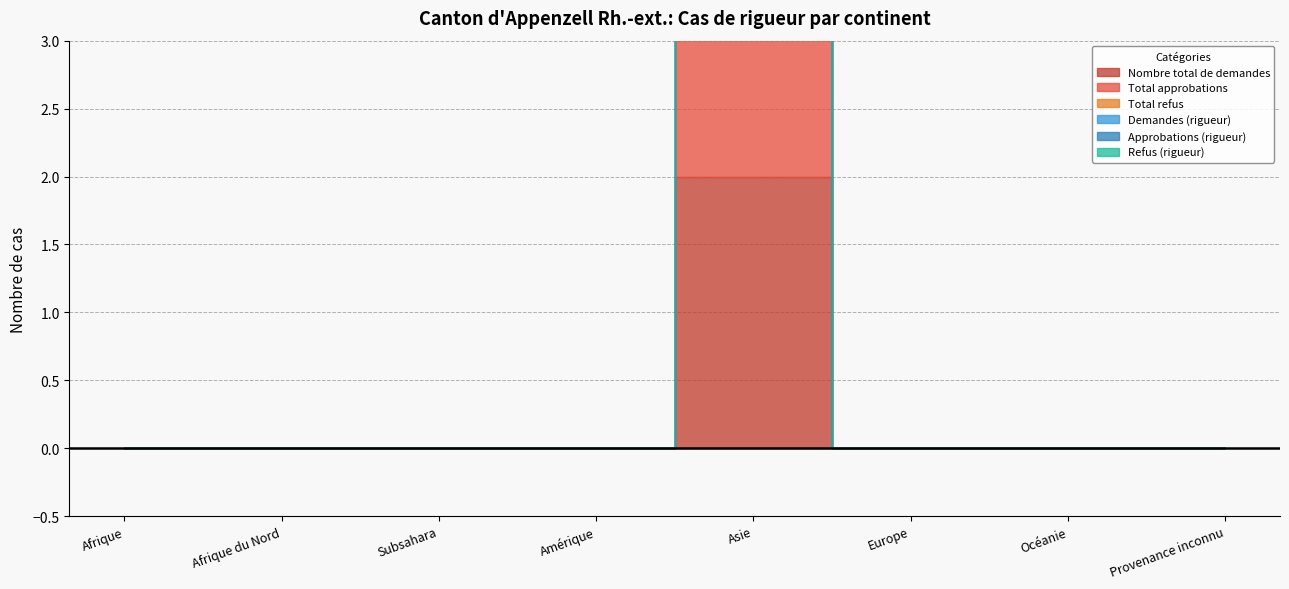

Which has a higher value, Afrique du Nord or Europe?

Afrique du Nord